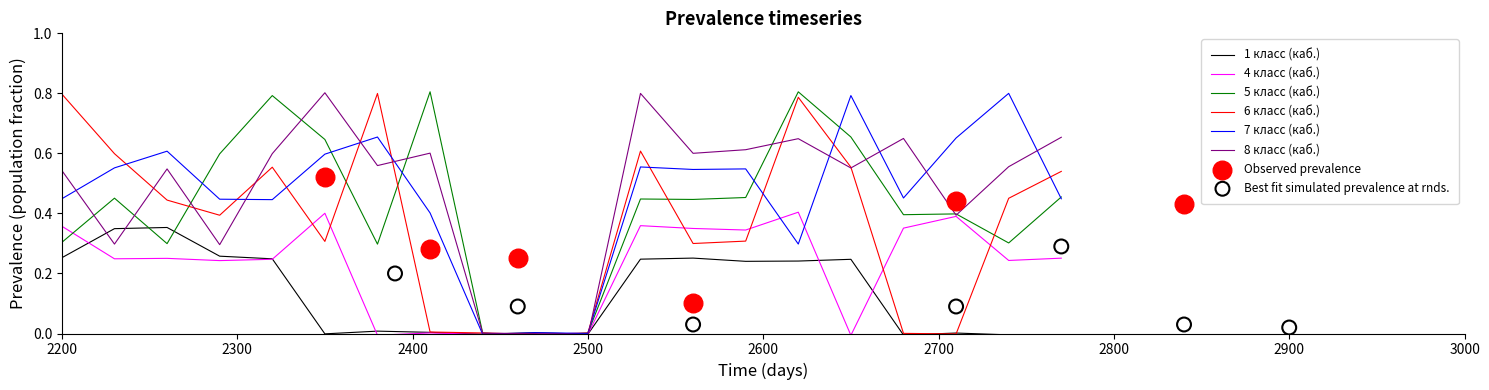

Which series contains the lowest Y value?

8 класс (каб.)